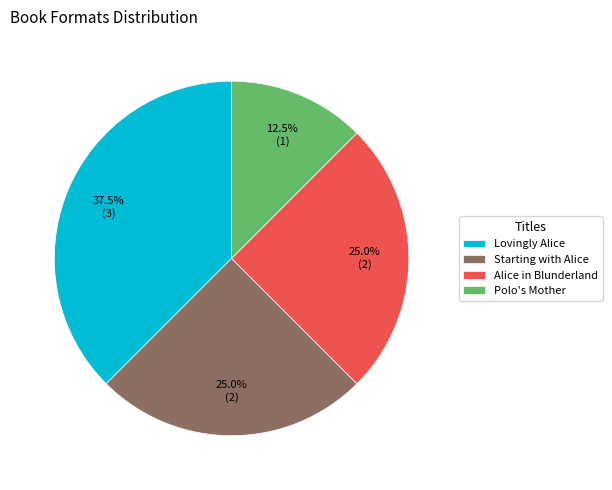

Is Starting with Alice the majority of the pie?

No